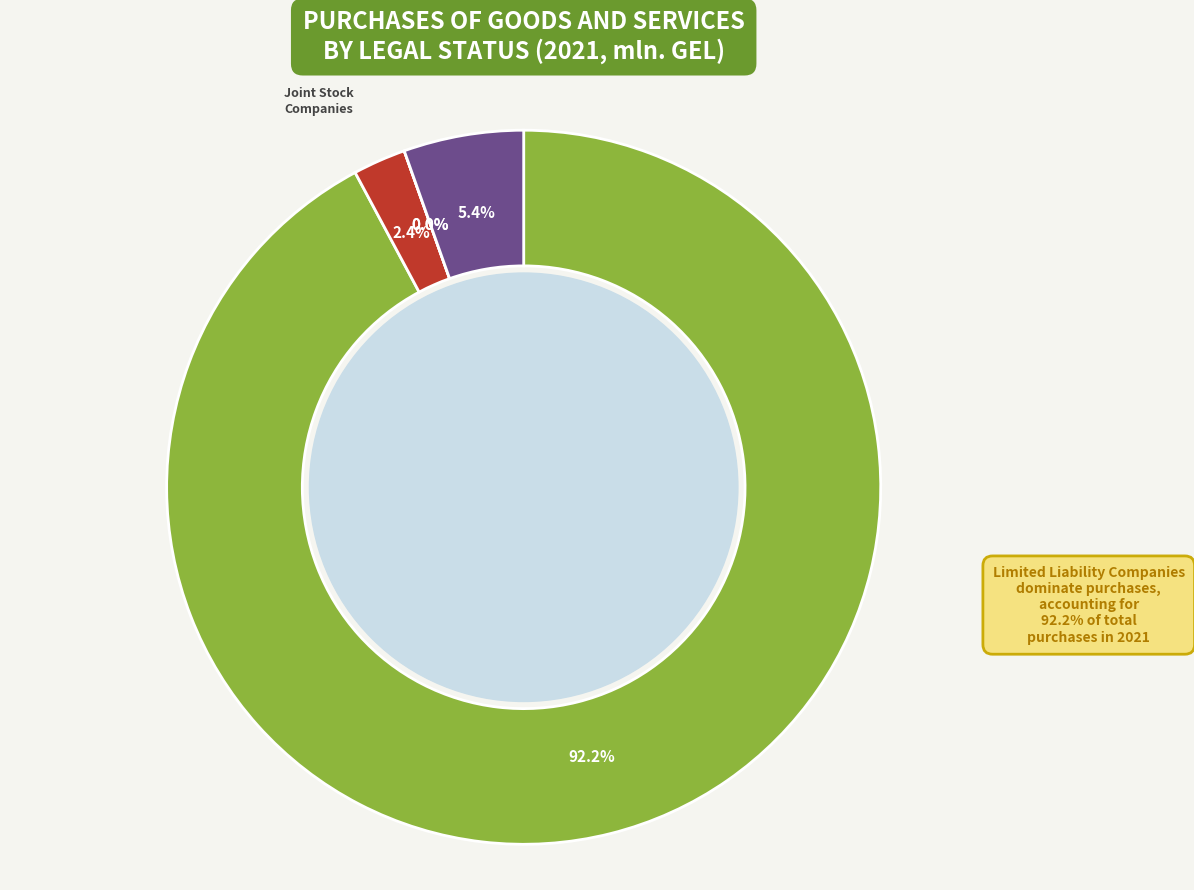

Which has a higher value, Joint Liability
Companies or Limited Liability
Companies?

Limited Liability
Companies